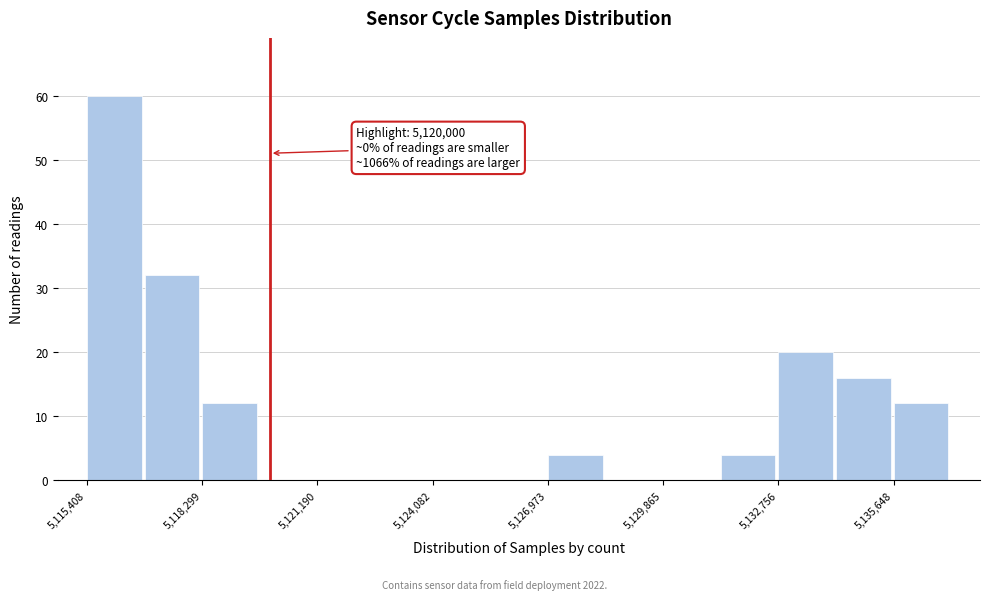

Read against the x-axis, roughly where is the centre of the tallest bar?

5116000